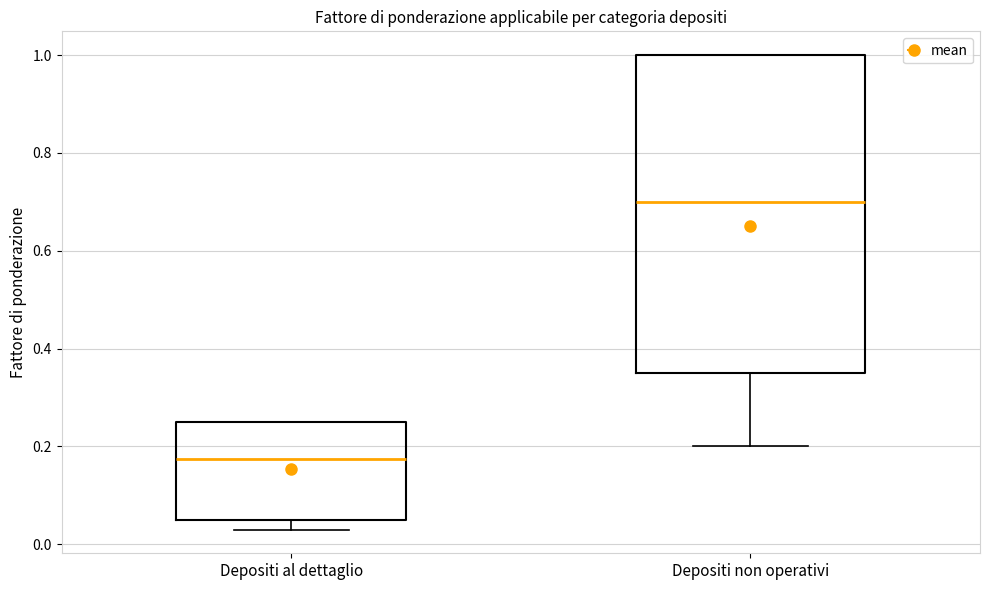

Where is the lower edge of the box for Depositi al dettaglio on the y-axis? The values are not printed on the chart, so give them approximately, as read against the axis.

0.06